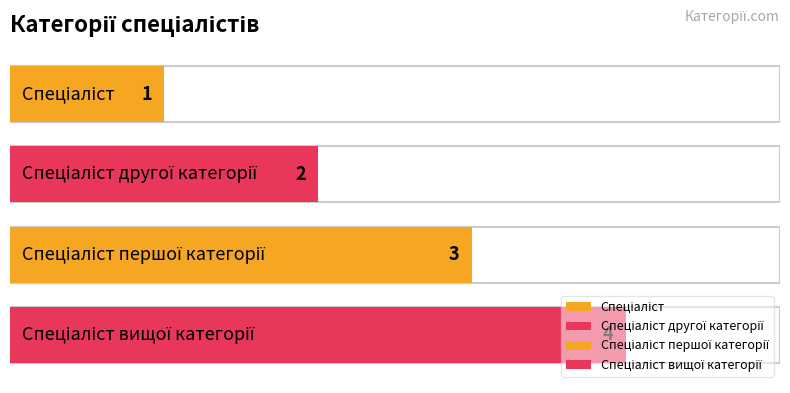

What is the label of the 2nd bar from the right?

Спеціаліст першої категорії